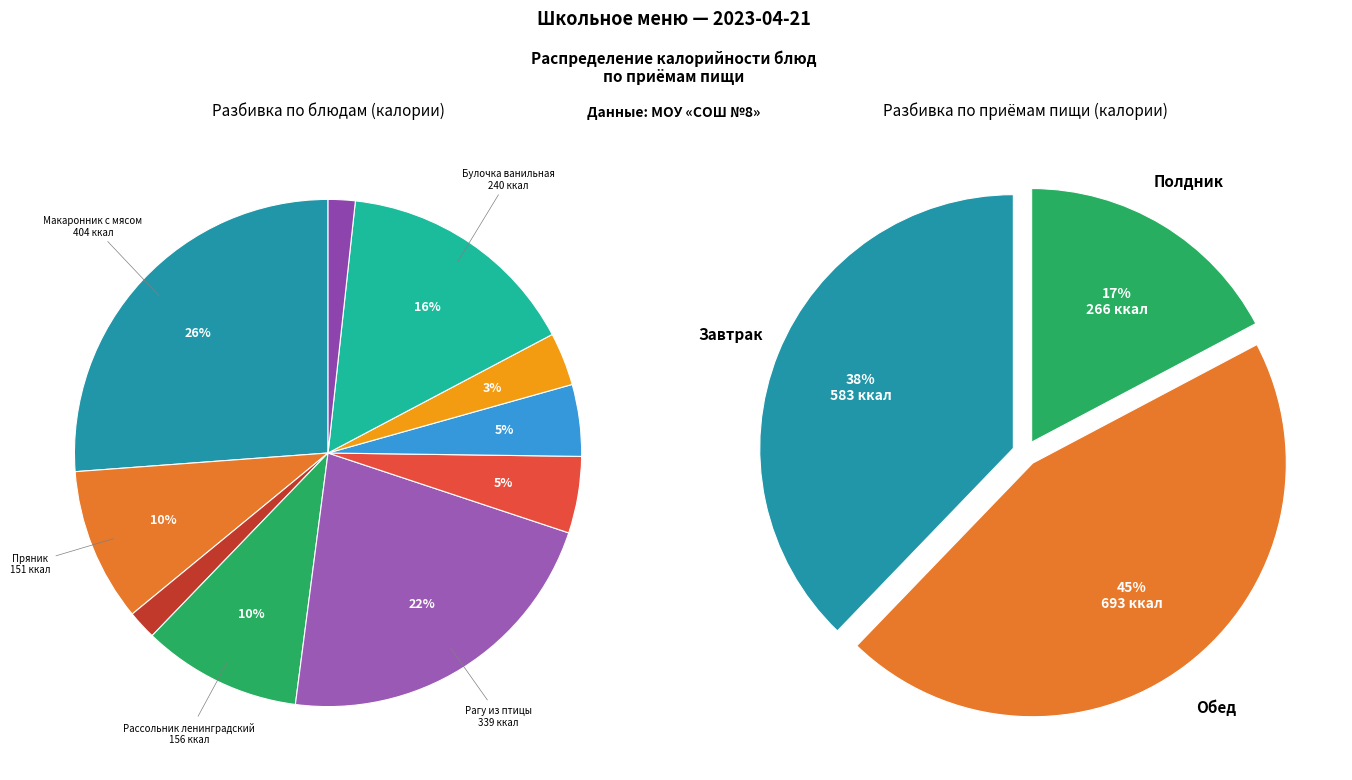

What is the change in value from Пряник to Булочка ванильная?

+88.8